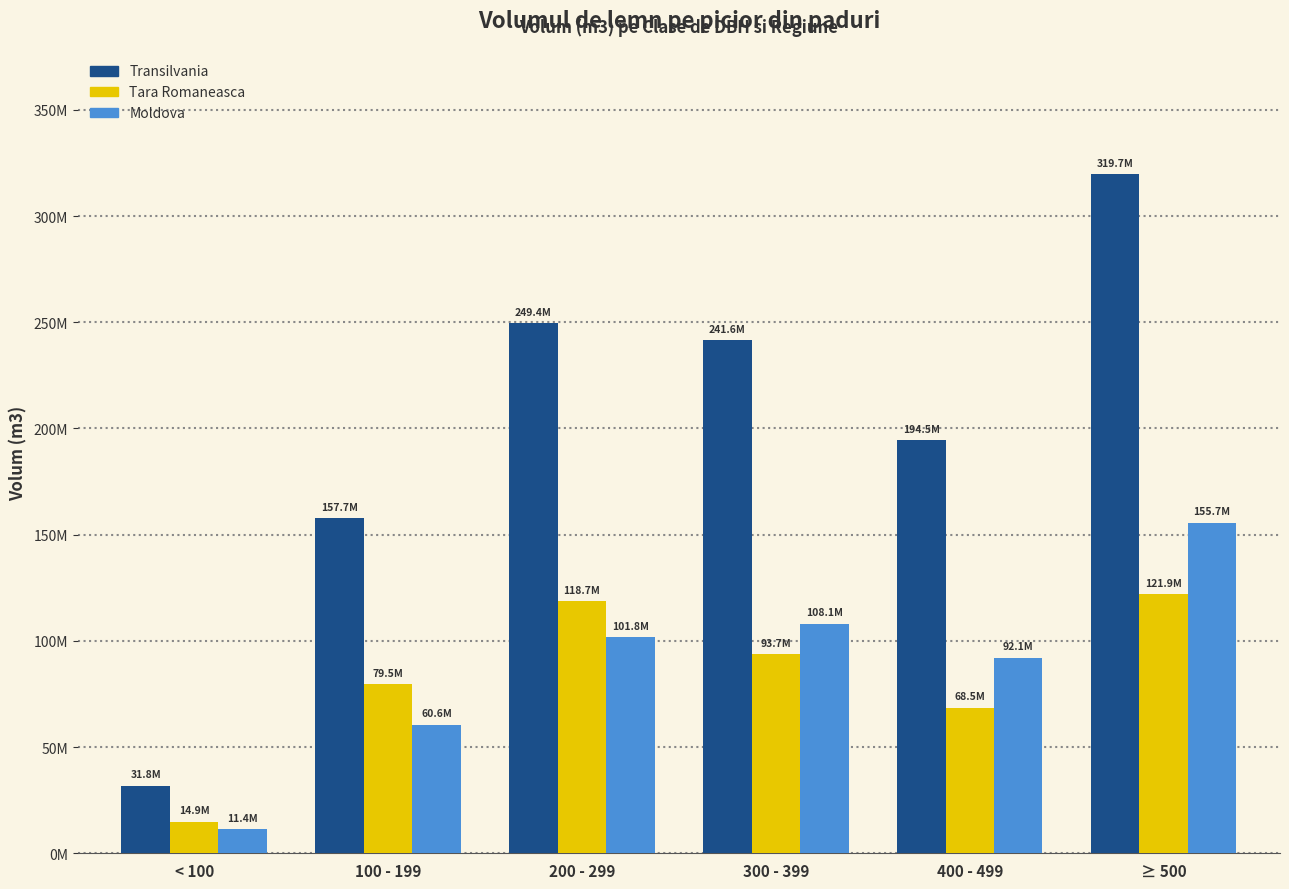

Where is Tara Romaneasca nearest to the value 68400382?

400 - 499